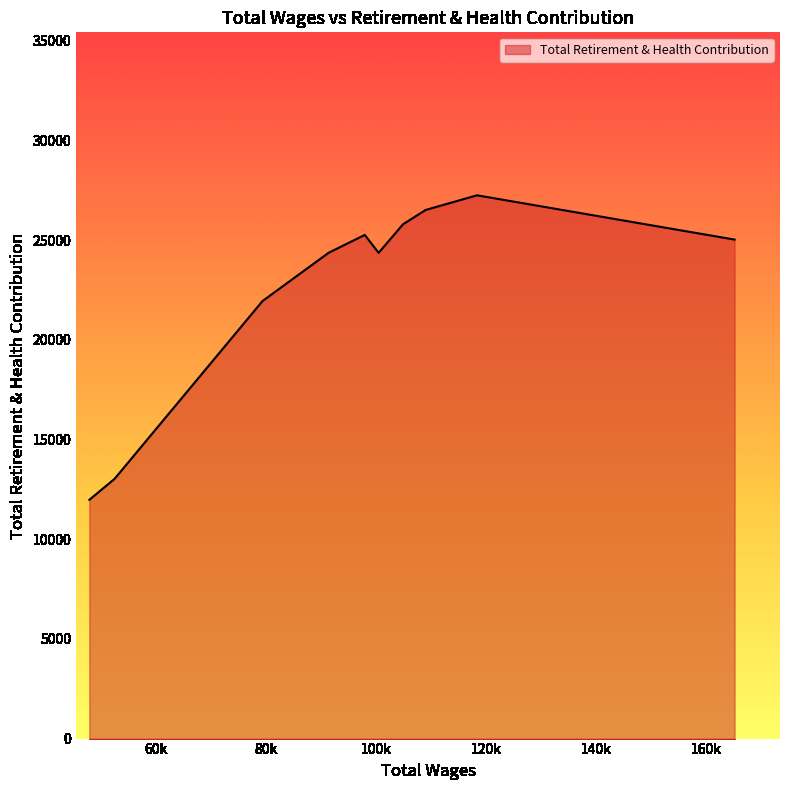

What is the maximum value shown in the chart?

27241